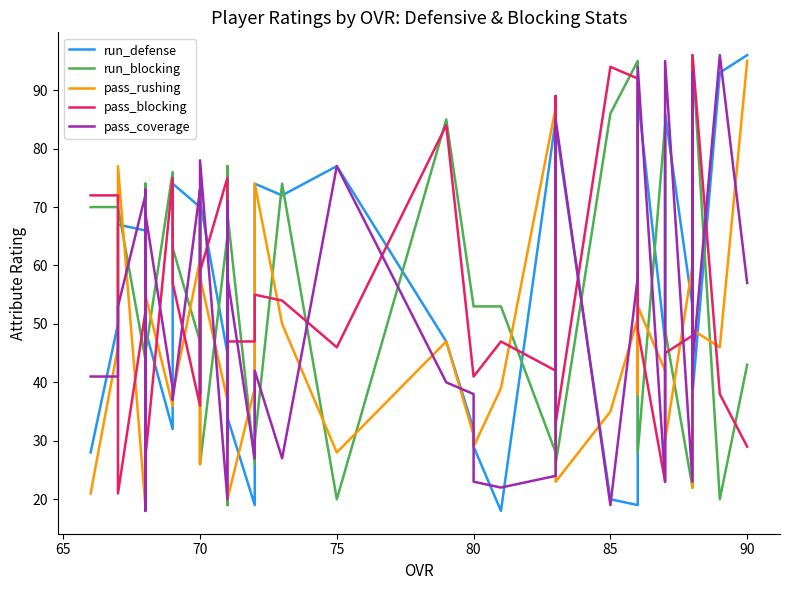

List the series in order of their peak value, lowest first.

pass_rushing, run_defense, run_blocking, pass_blocking, pass_coverage